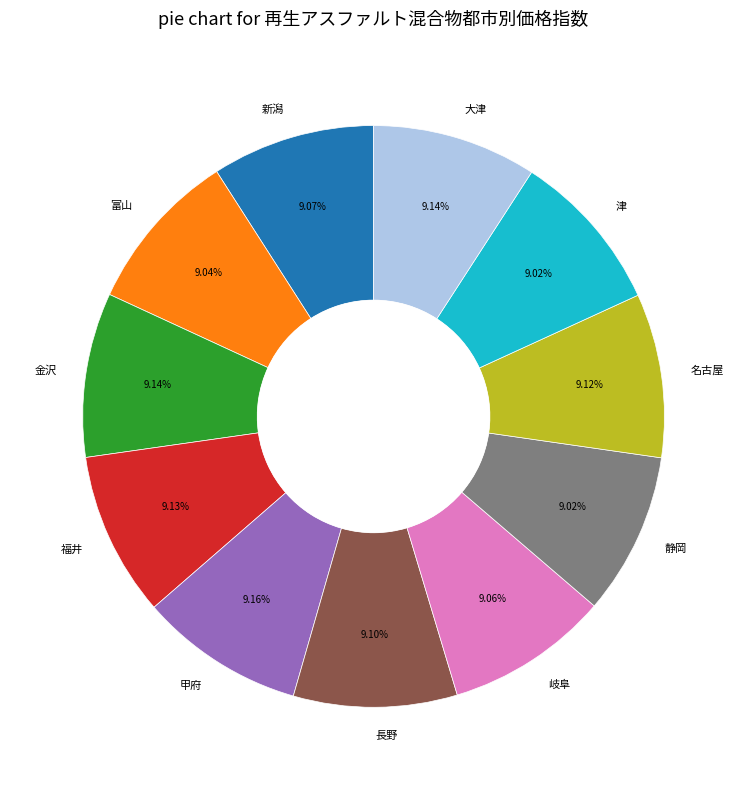

Approximately how many times larger is the value at 静岡 compared to 長野?

1.0